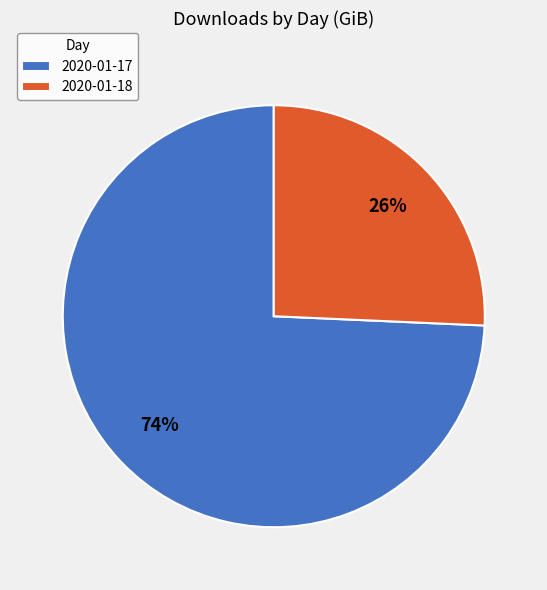

Does 2020-01-18 represent more than half of the total?

No